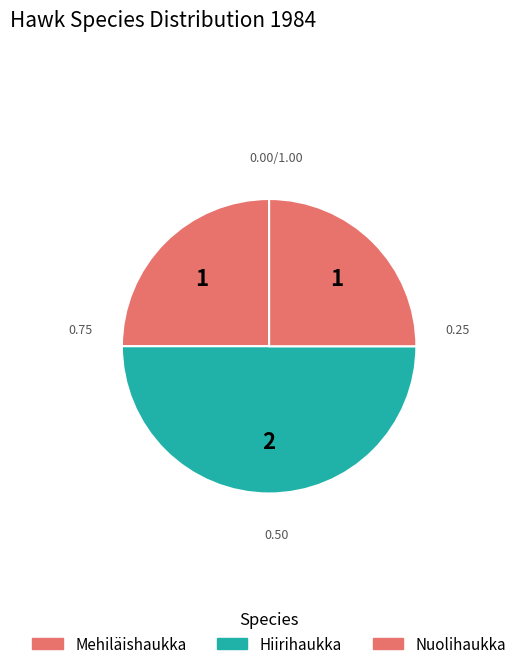

How many segments does this pie chart have?

3